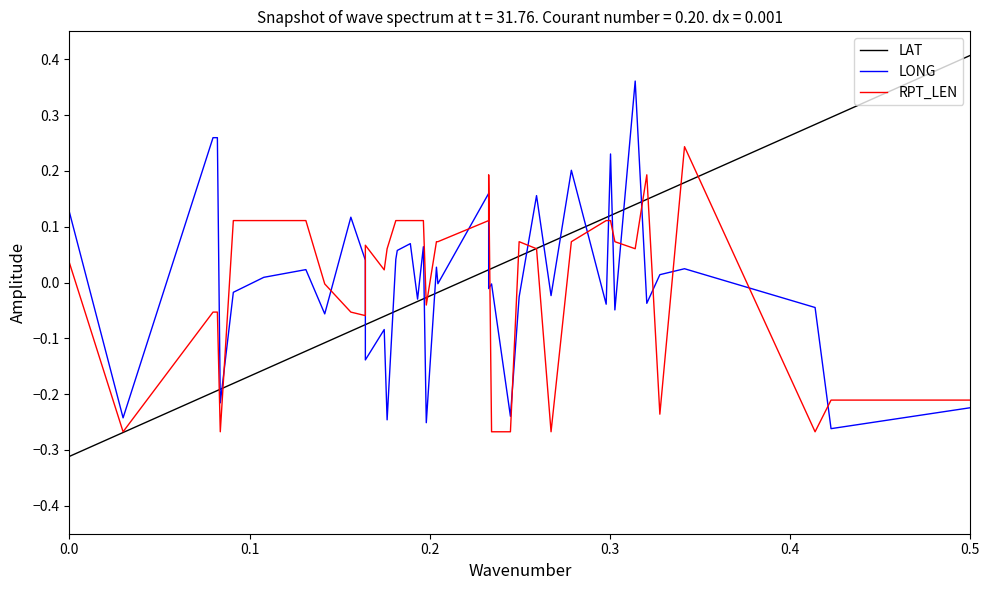

True or false: LAT has more than 2 points higher than both neighbors.

False